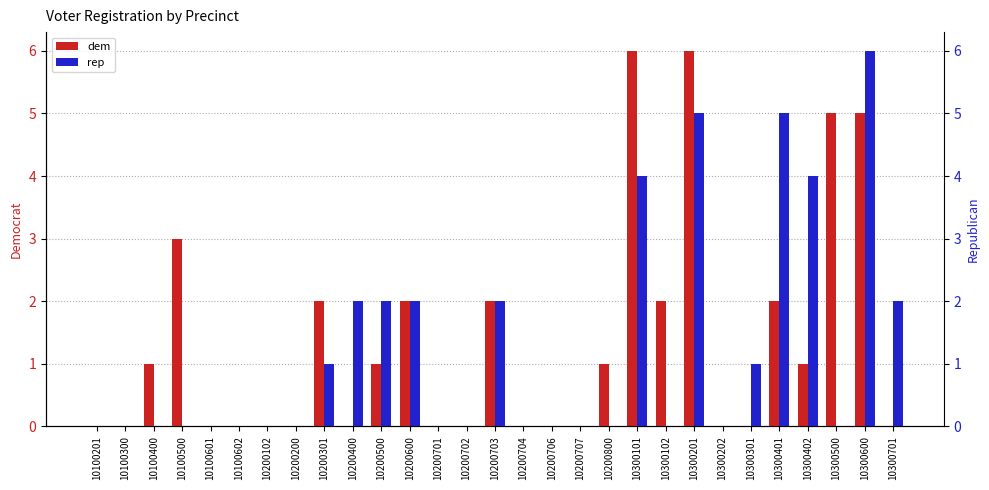

How many data points does each series have?

29